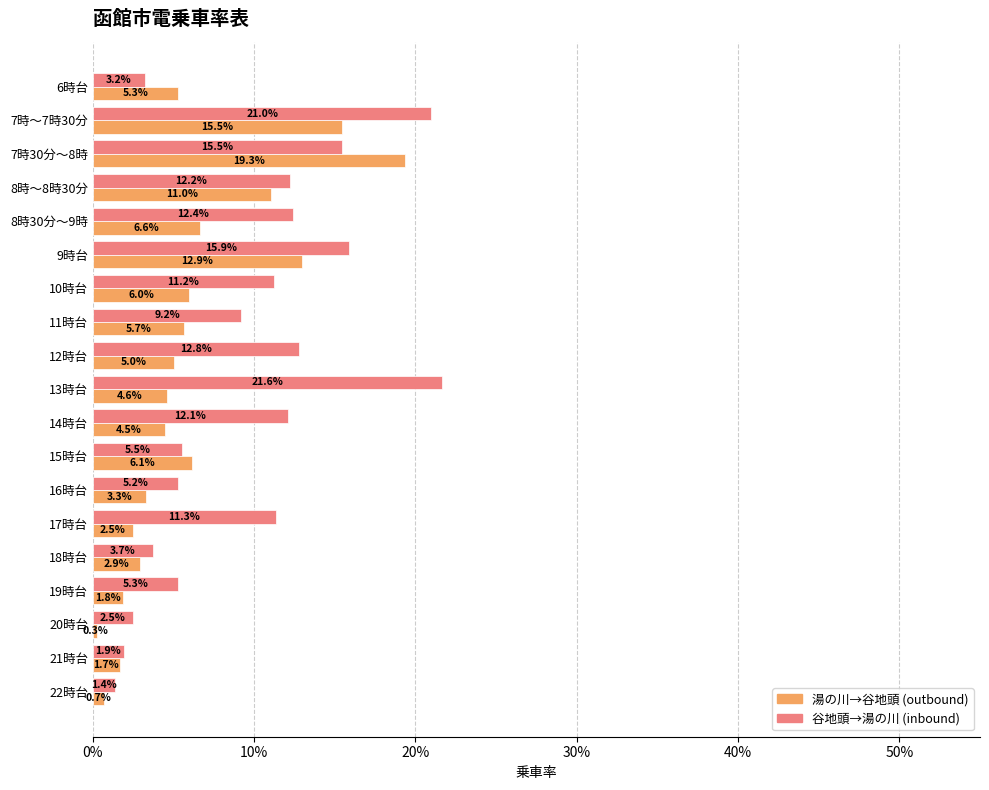

What are all the series names shown in the legend?

湯の川→谷地頭 (outbound), 谷地頭→湯の川 (inbound)